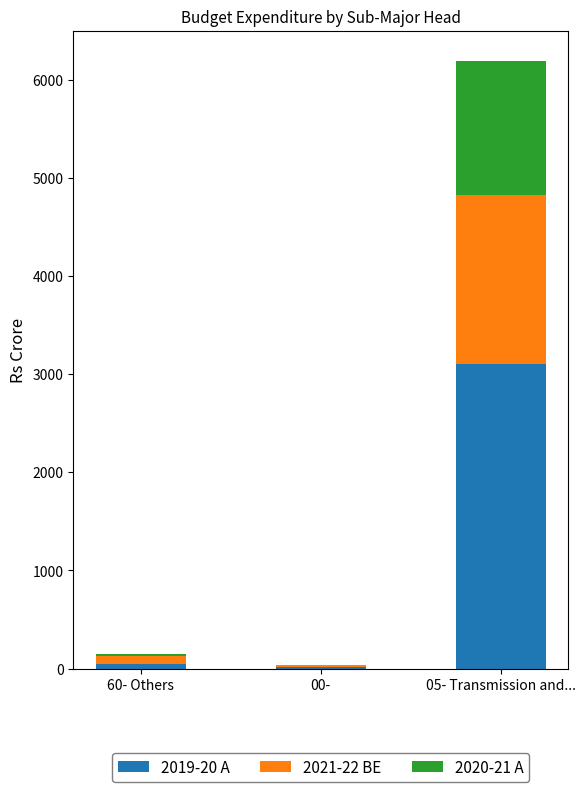

Is it true that 2019-20 A equals 11.7 at 00-?

True